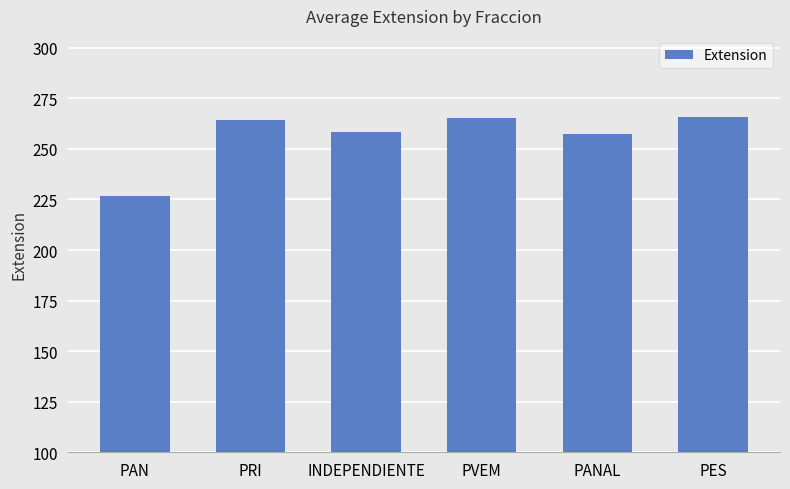

What is the label of the 2nd bar from the left?

PRI